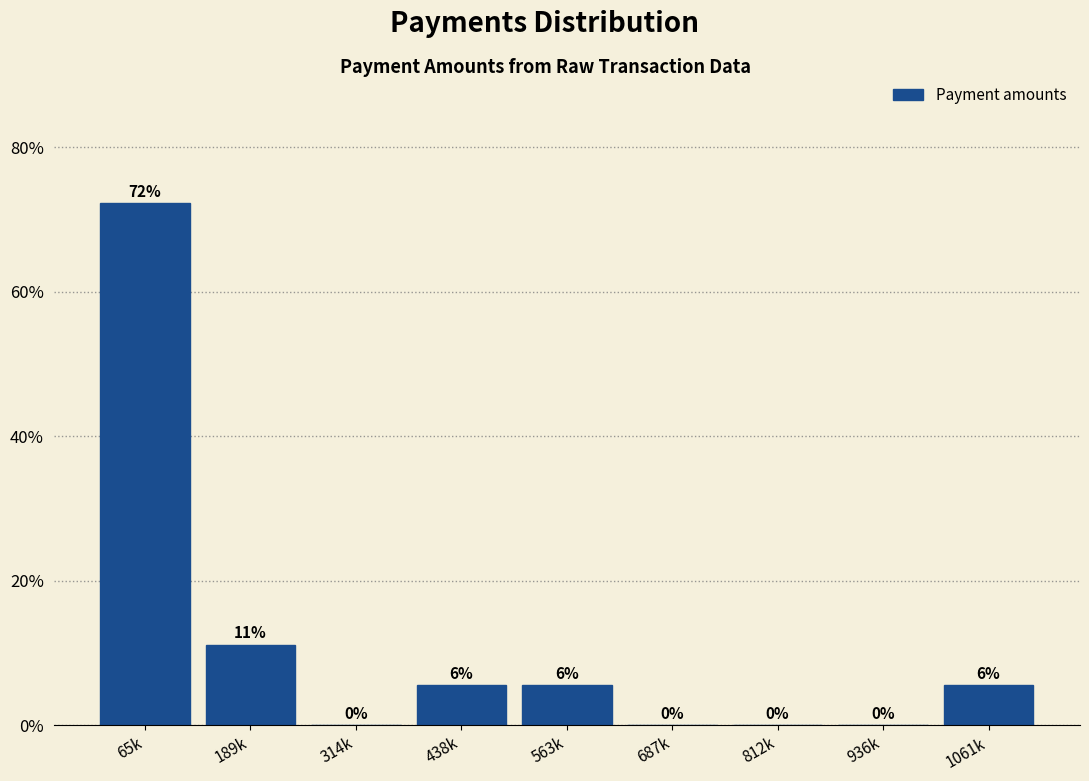

The value at 812k is 0.0. True or false?

True